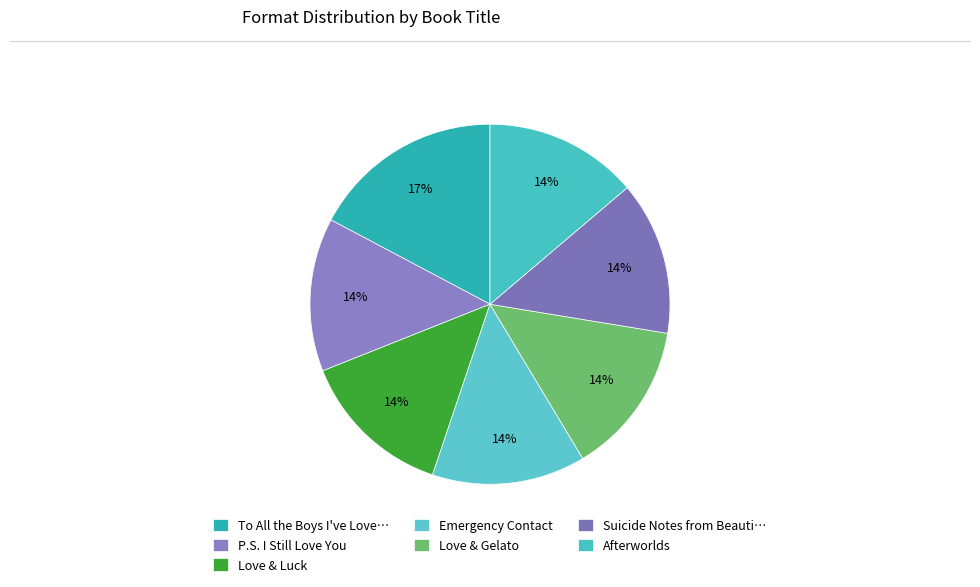

Count the number of slices in the pie.

7